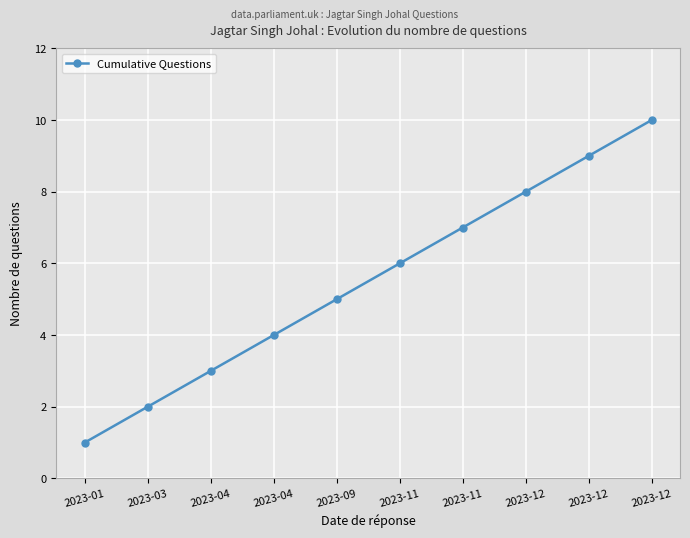

Is this an area chart (filled region under the line)?

No